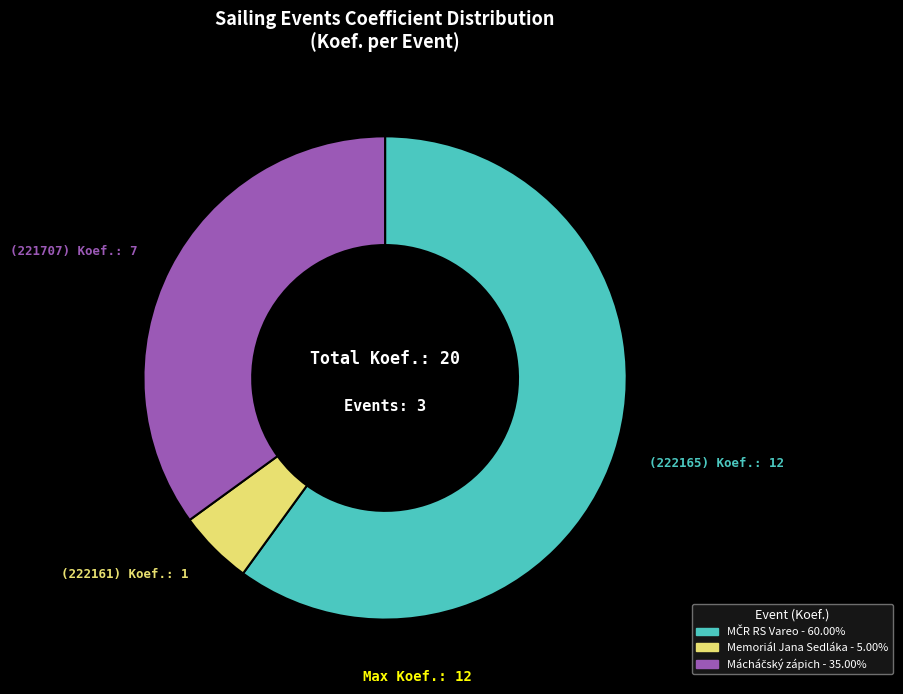

Count the number of slices in the pie.

3